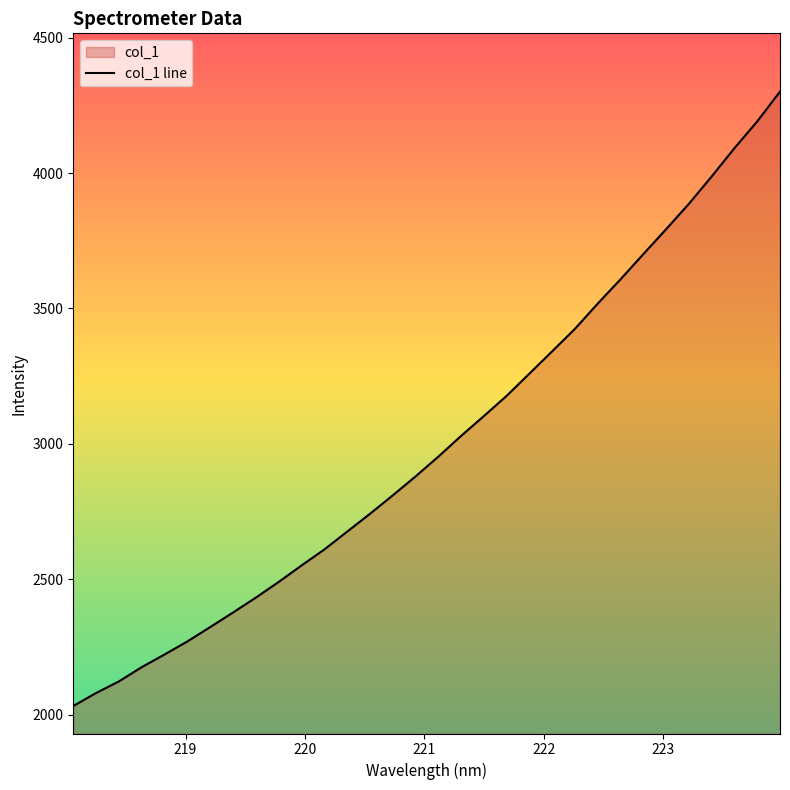

What is the greatest value displayed?

4300.8